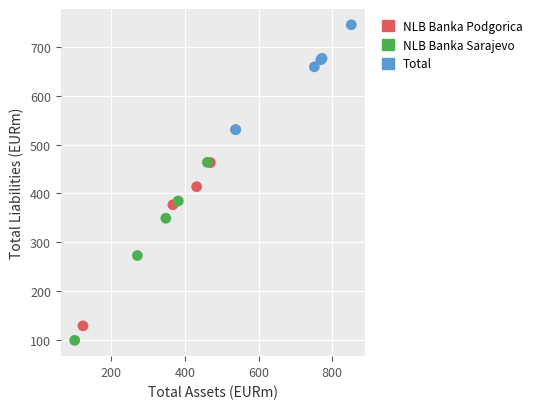

Which series has the largest Y range (max minus min)?

NLB Banka Podgorica